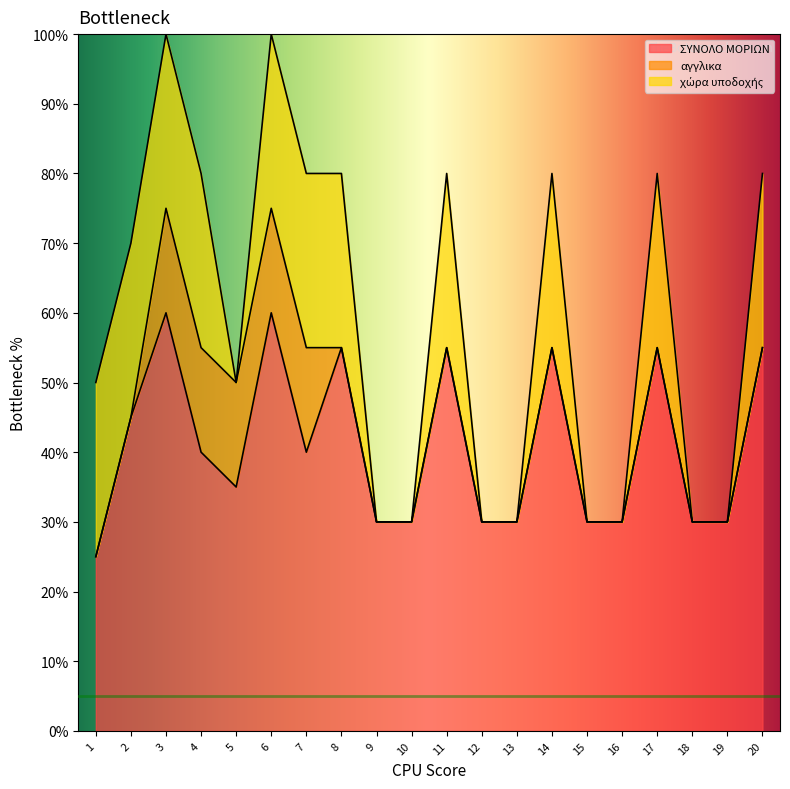

The ΣΥΝΟΛΟ ΜΟΡΙΩΝ series shows 9 at 4. True or false?

False